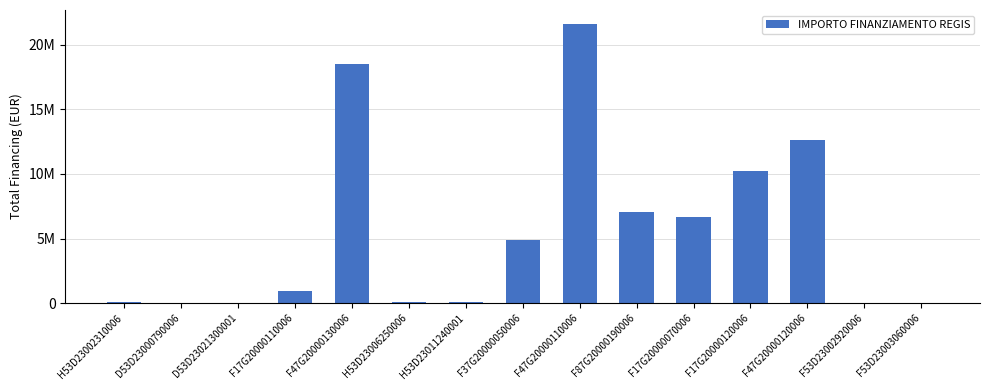

What is the value of the 10th bar from the left?

7024917.0